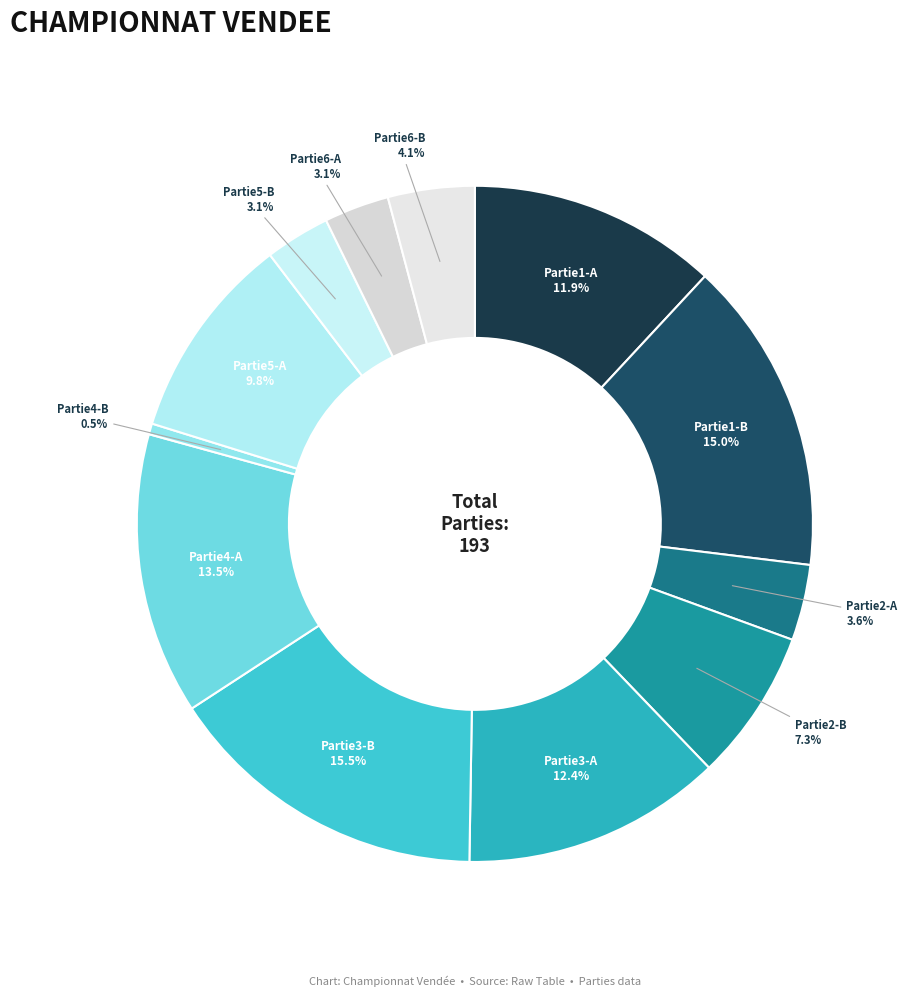

Which has a higher value, Partie5-B or Partie3-A?

Partie3-A